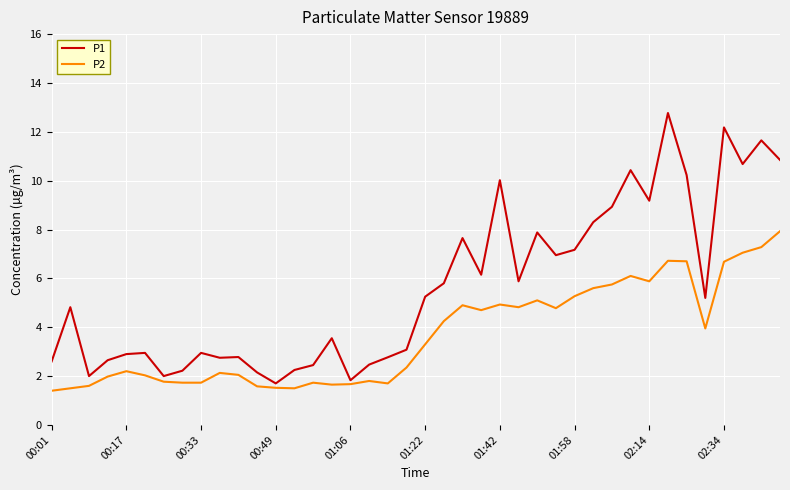

Which series has the largest total across all categories?

P1